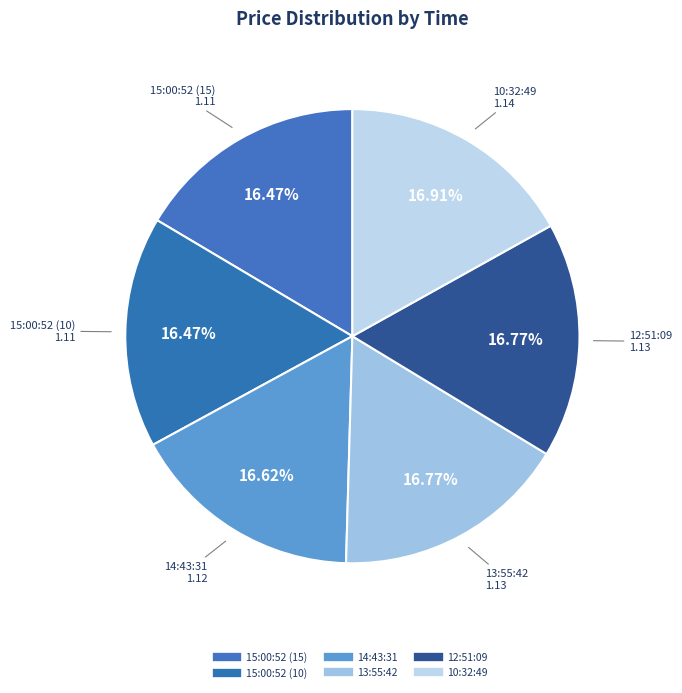

Count the number of slices in the pie.

6